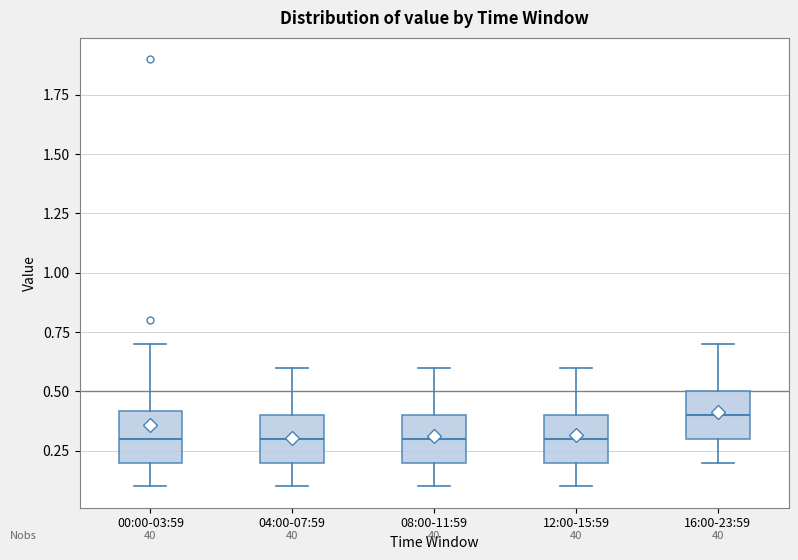

Reading left to right, read every box against the y-axis: the position of its median line, the range the box covers, and the ends of its whiskers. The values are not printed on the chart, so give them approximately, as read against the axis.

00:00-03:59: median 0.3, box 0.2 to 0.4, whiskers 0.1 to 0.7
04:00-07:59: median 0.3, box 0.2 to 0.4, whiskers 0.1 to 0.6
08:00-11:59: median 0.3, box 0.2 to 0.4, whiskers 0.1 to 0.6
12:00-15:59: median 0.3, box 0.2 to 0.4, whiskers 0.1 to 0.6
16:00-23:59: median 0.4, box 0.3 to 0.5, whiskers 0.2 to 0.7